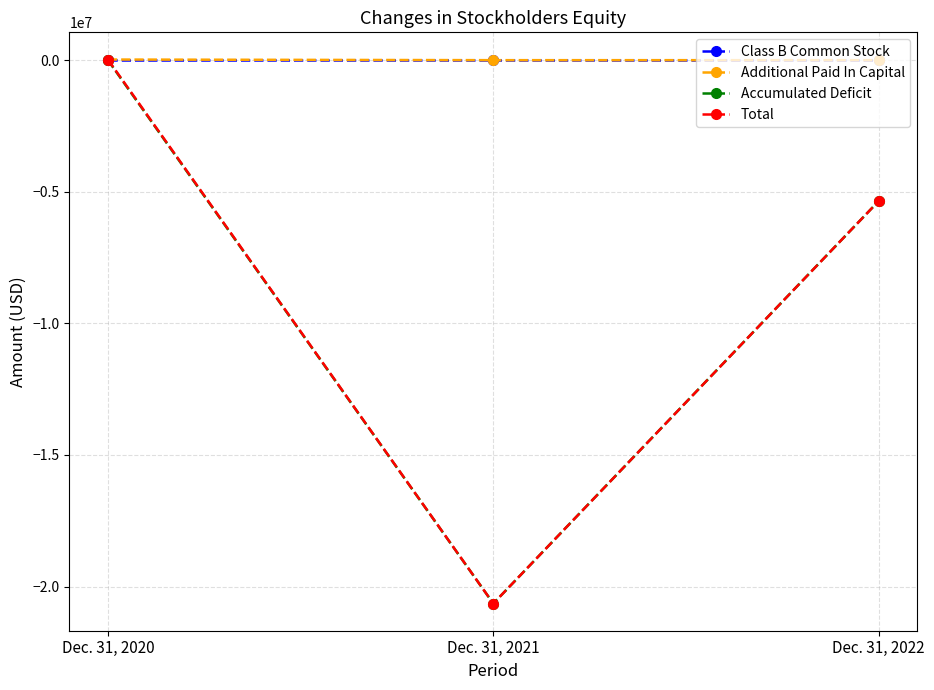

How many data points does each series have?

3